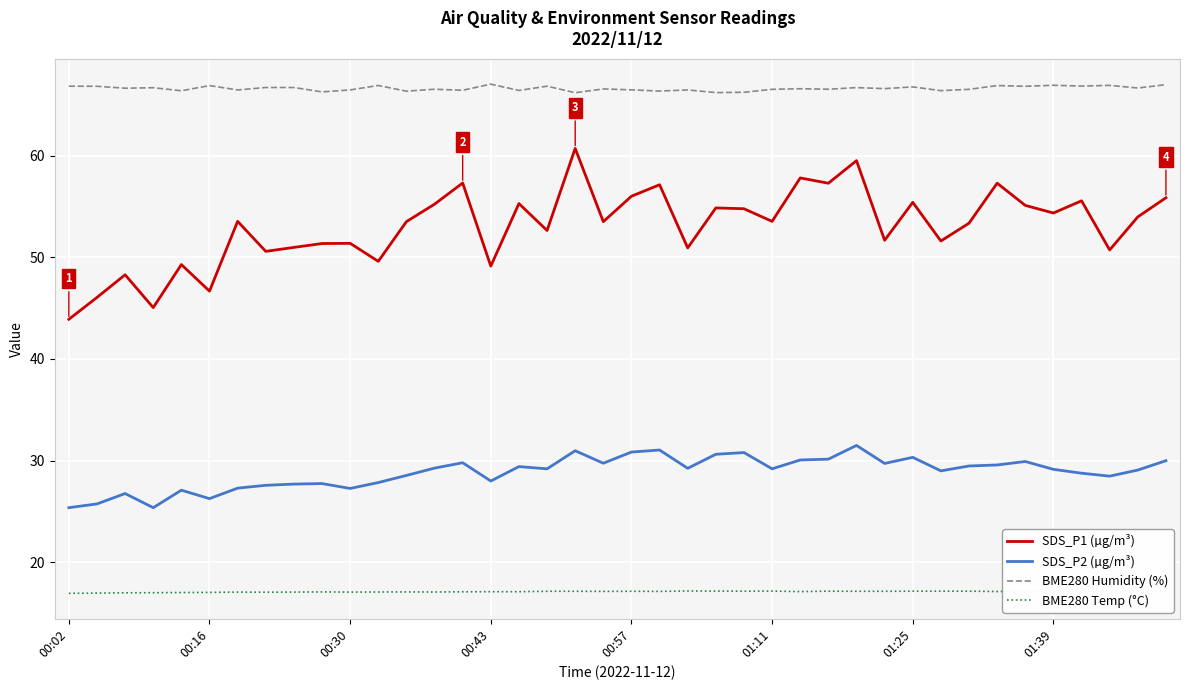

The BME280 Humidity (%) series shows 66.6 at 38. True or false?

True